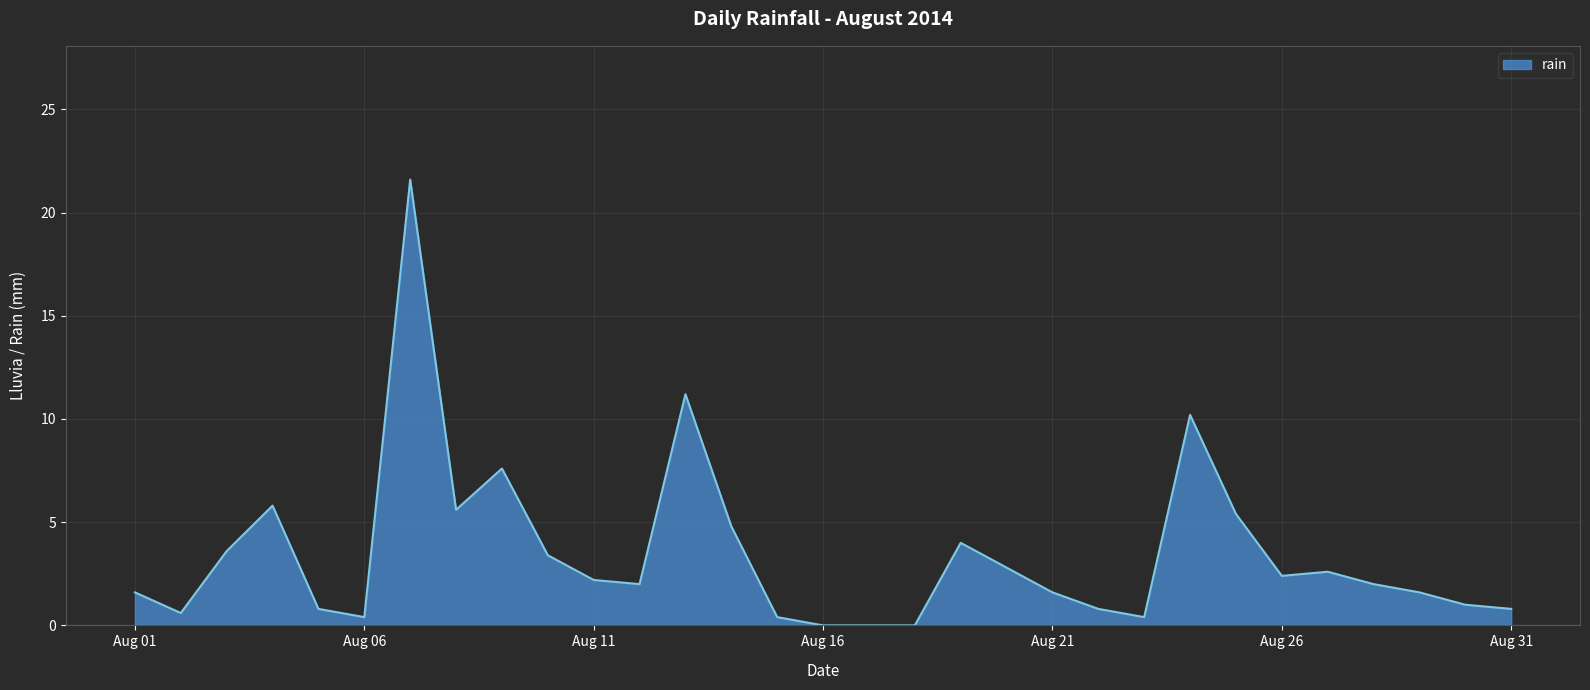

What is the difference between the maximum and minimum values?

21.6